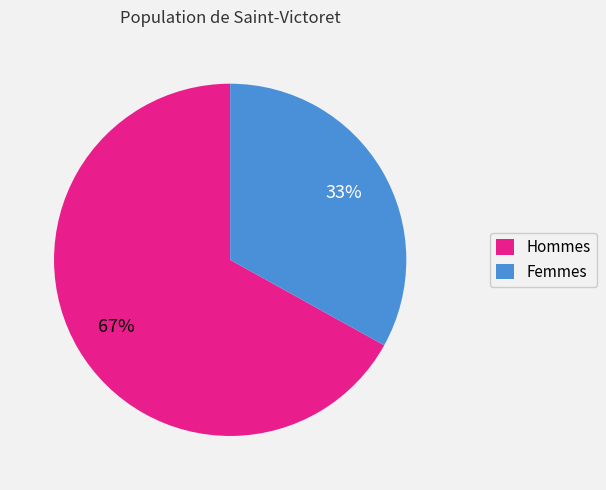

Is there a majority slice in this chart?

Yes